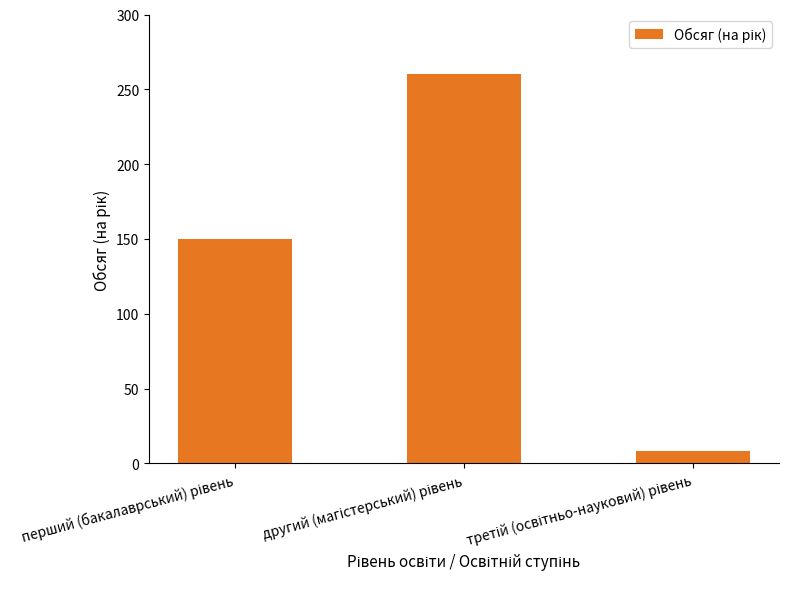

What is the minimum value shown in the chart?

8